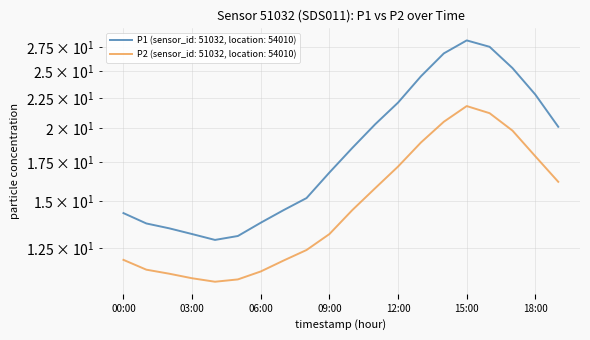

What is the difference between the highest and lowest values at 05:00?

2.0